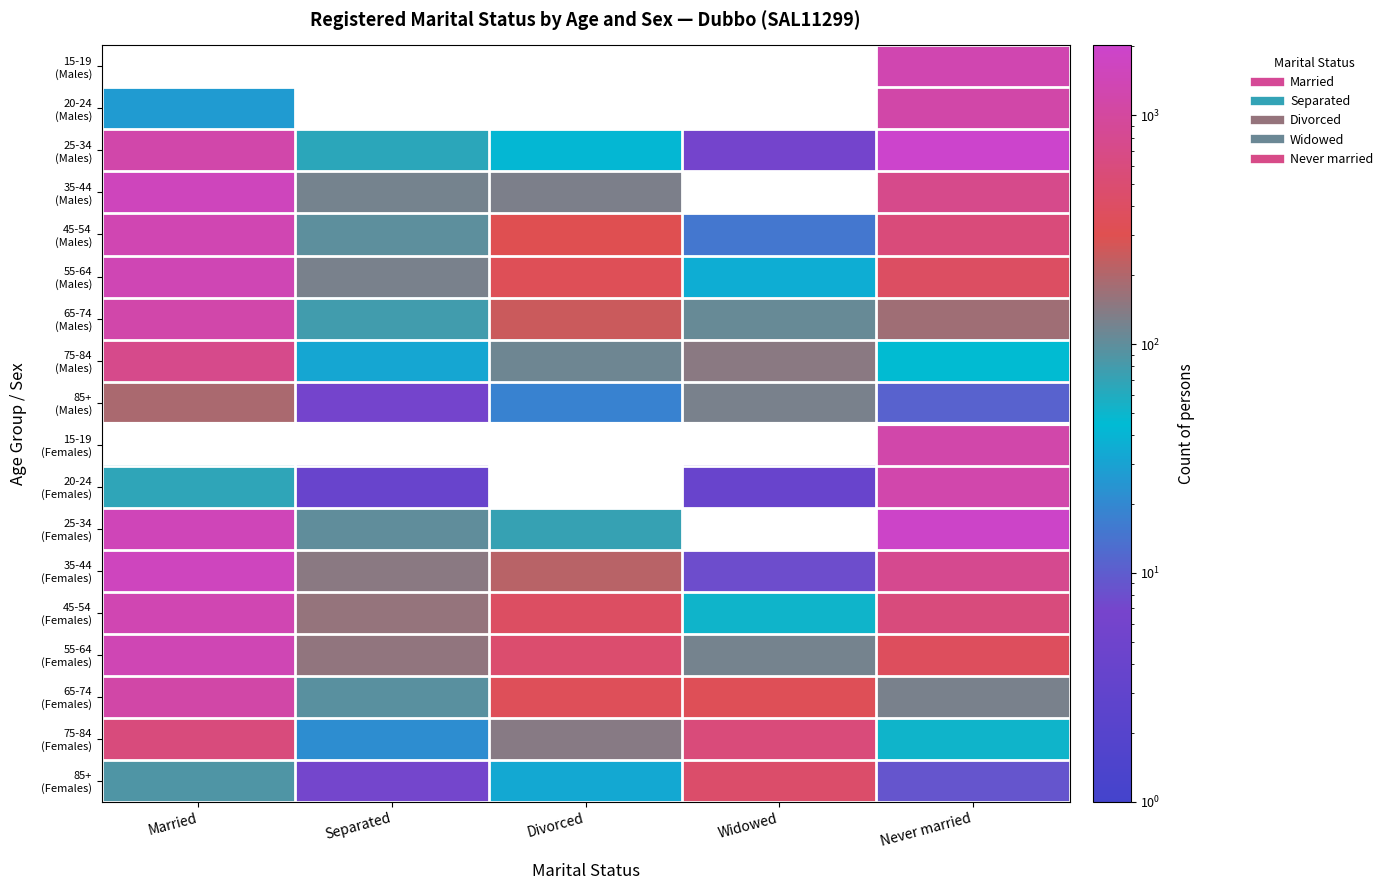

List the series in order of their peak value, highest first.

25-34 (Males), 25-34 (Females), 35-44 (Females), 35-44 (Males), 55-64 (Females), 55-64 (Males), 45-54 (Males), 45-54 (Females), 15-19 (Males), 20-24 (Females), 65-74 (Males), 15-19 (Females), 20-24 (Males), 65-74 (Females), 75-84 (Males), 75-84 (Females), 85+ (Females), 85+ (Males)